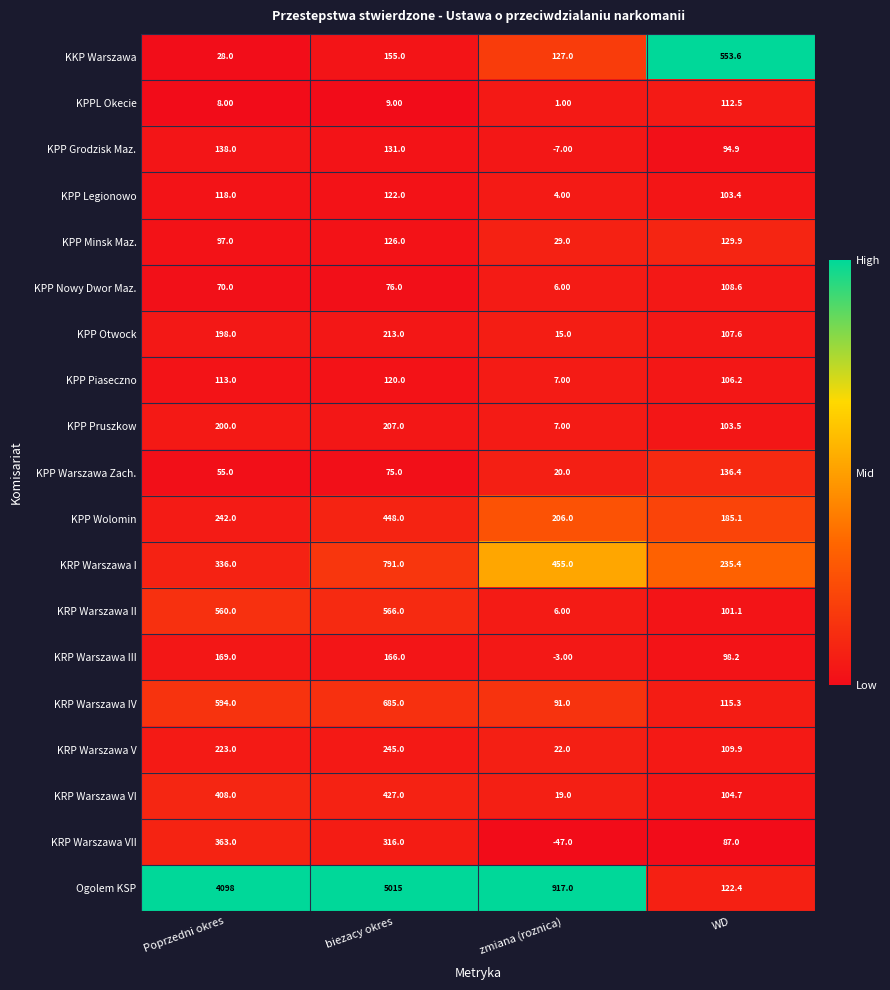

At which label does KPP Minsk Maz. reach its peak?

WD